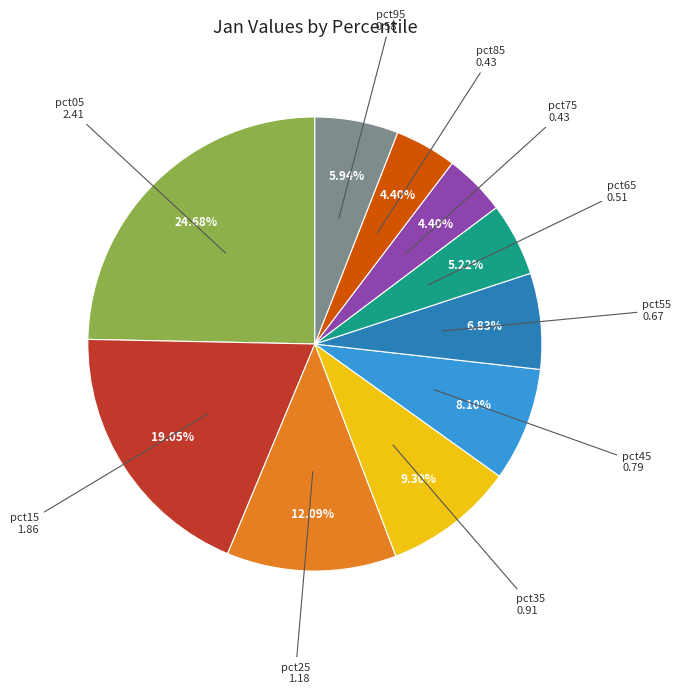

Does any single category account for the majority?

No